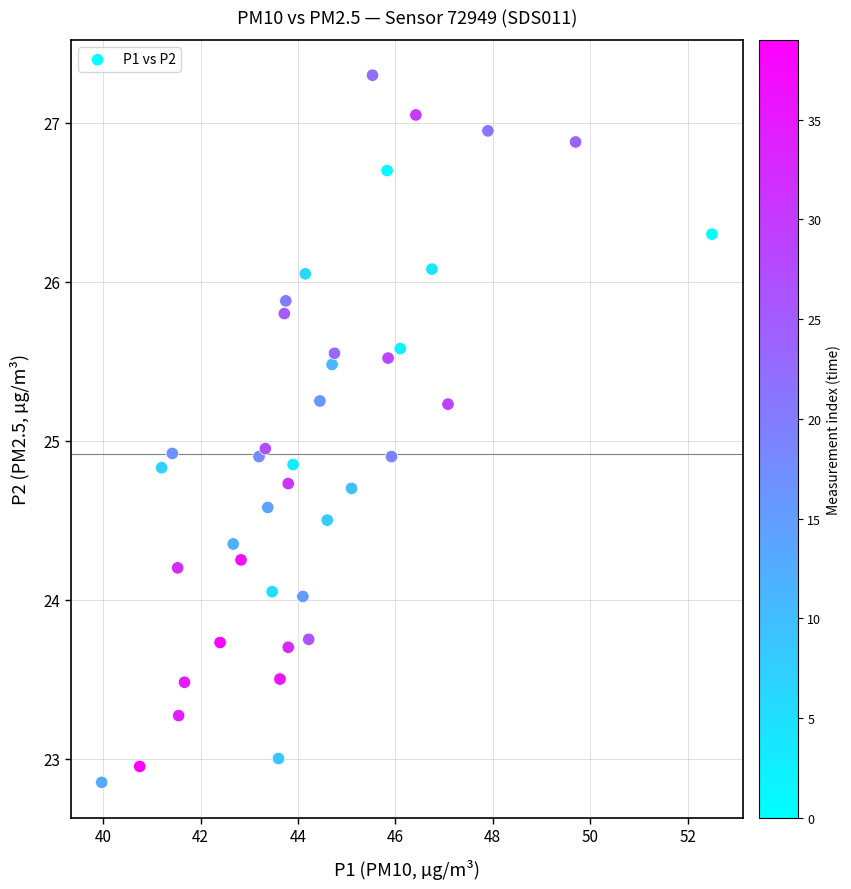

What is the range of X values (max minus min)?

12.5